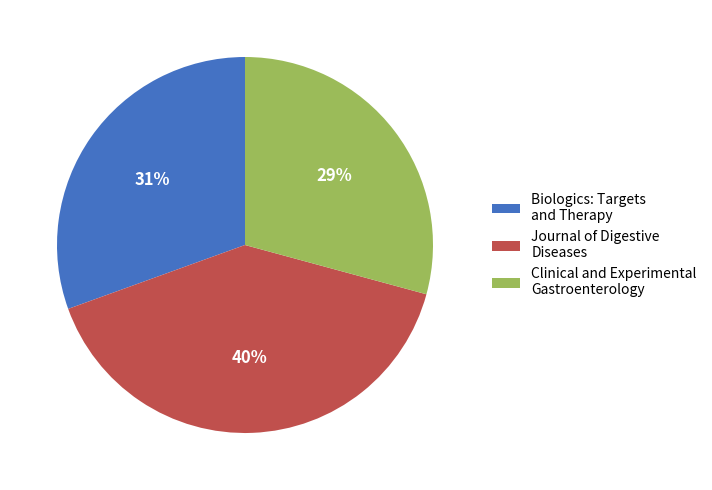

To the nearest percent, what portion does Clinical and Experimental Gastroenterology represent?

29%